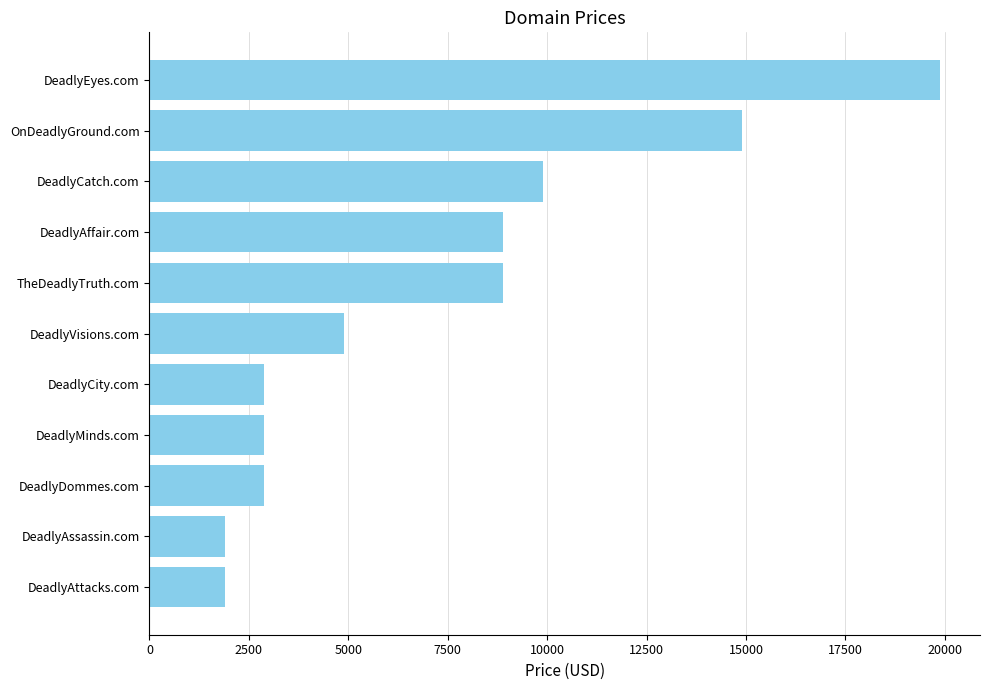

What is the greatest value displayed?

19888